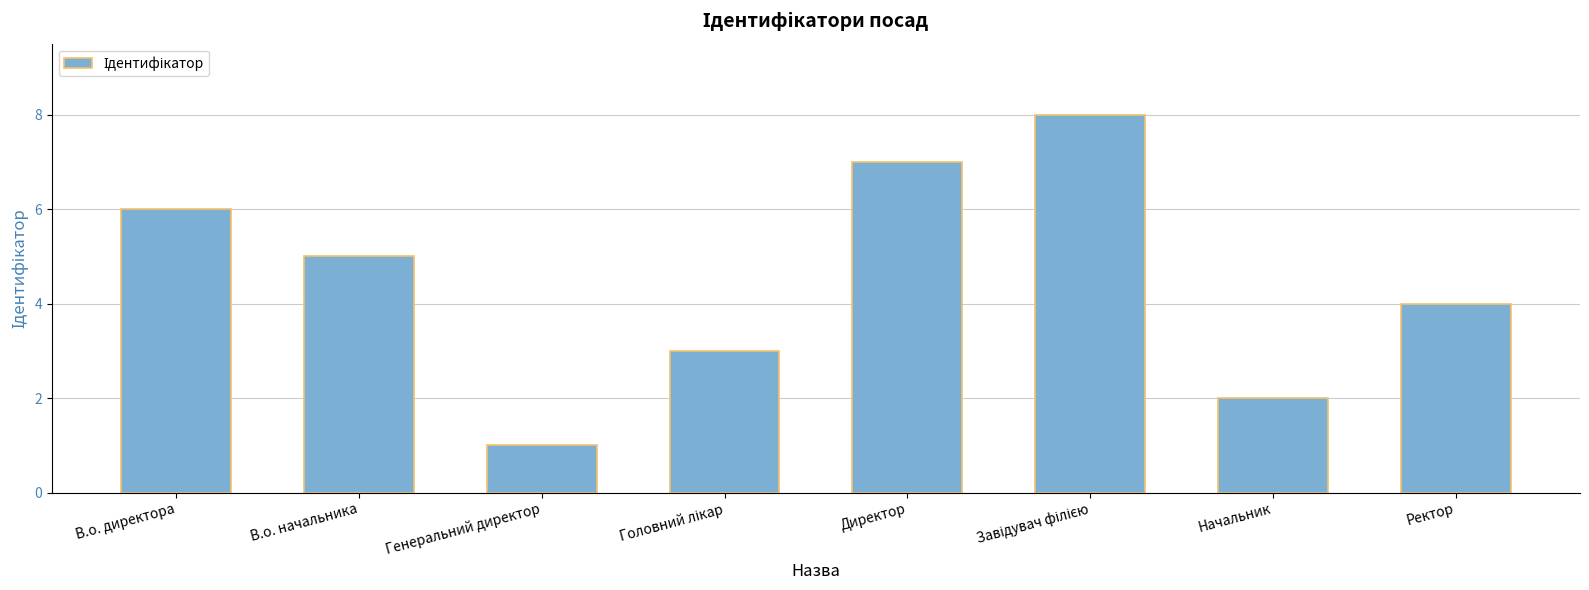

What is the approximate value at Ректор?

4